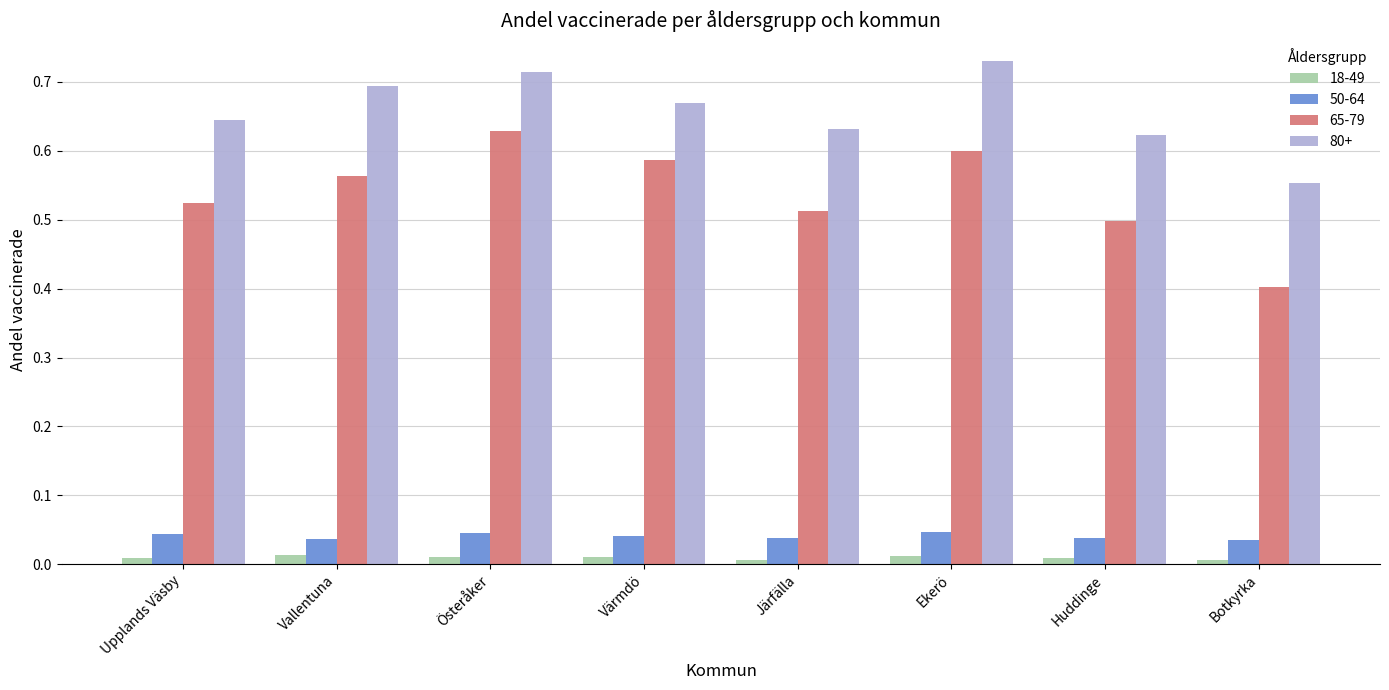

What is the difference between the maximum and minimum values in the 80+ series?

0.2